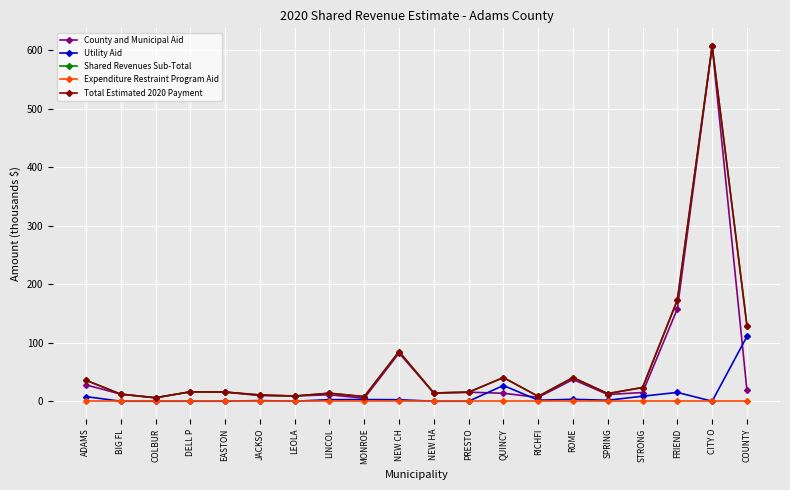

What position from the left is JACKSO?

6